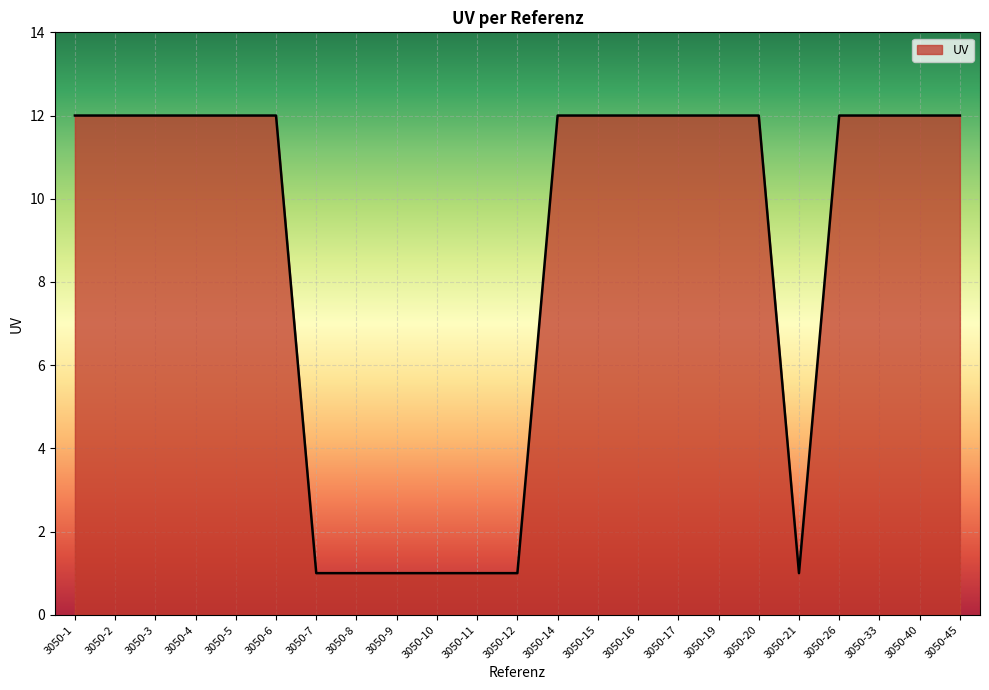

Reading left to right, what are all the values shown in this chart?

12	12	12	12	12	12	1	1	1	1	1	1	12	12	12	12	12	12	1	12	12	12	12